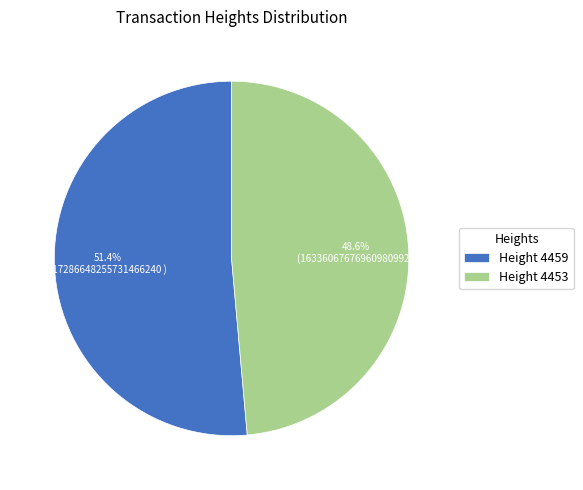

Which slice is the smallest?

Height 4453